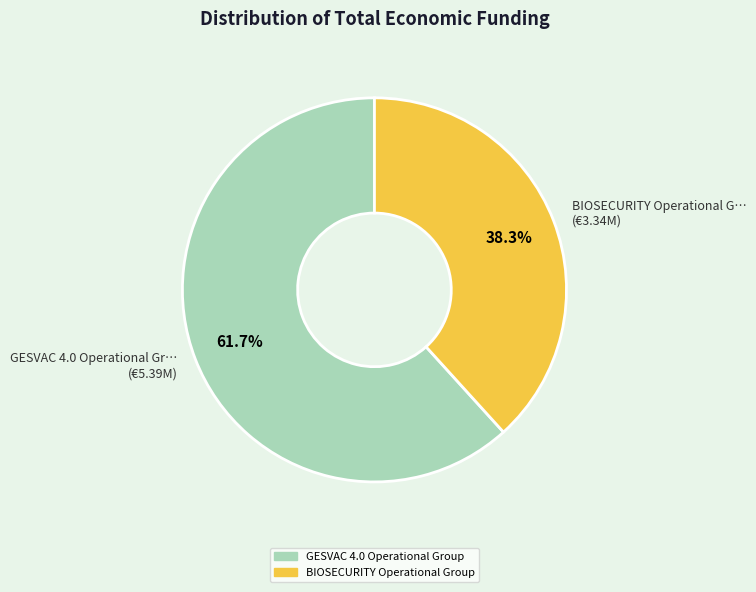

How much of the chart is everything except BIOSECURITY Operational G… (€3.34M)?

61.7%